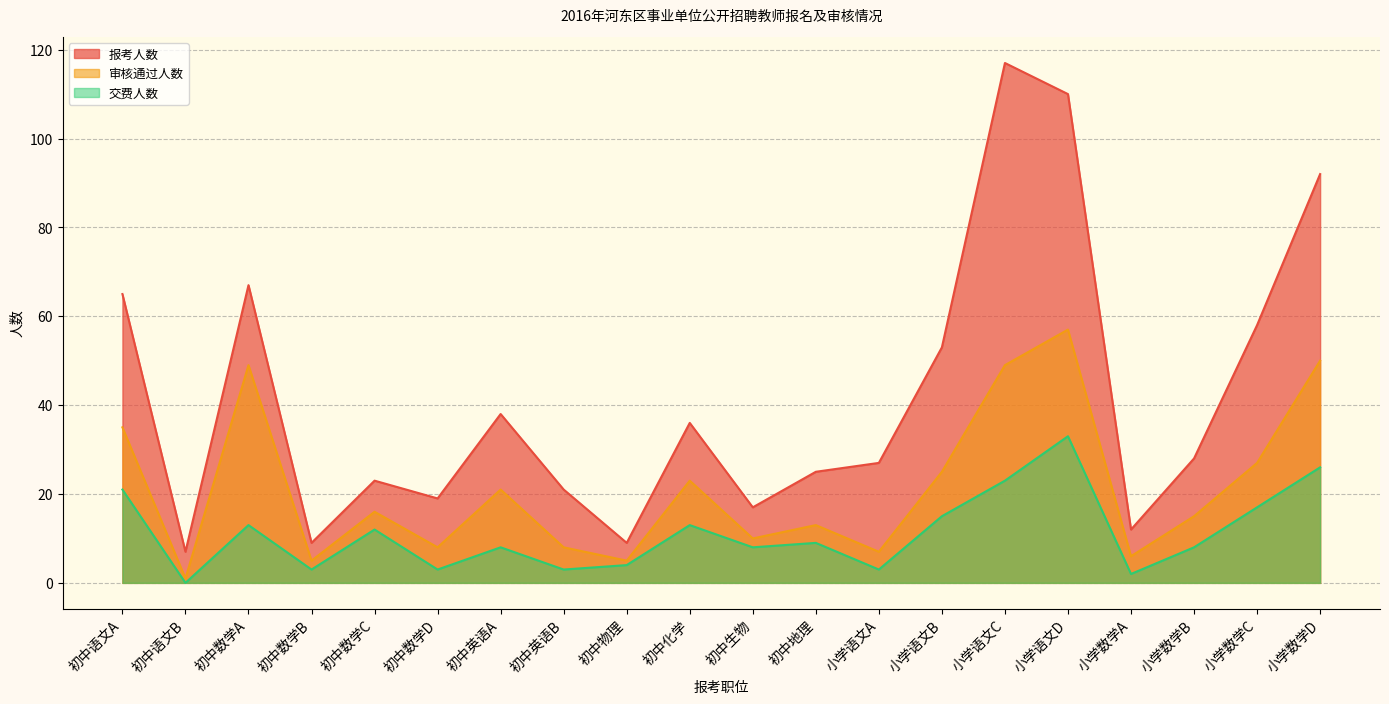

What is the highest value of the 报考人数 series?

117